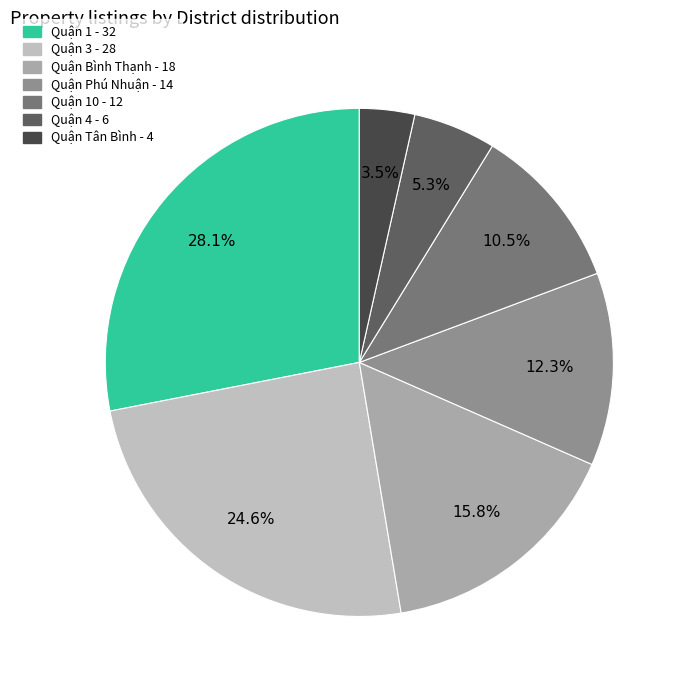

How many segments does this pie chart have?

7